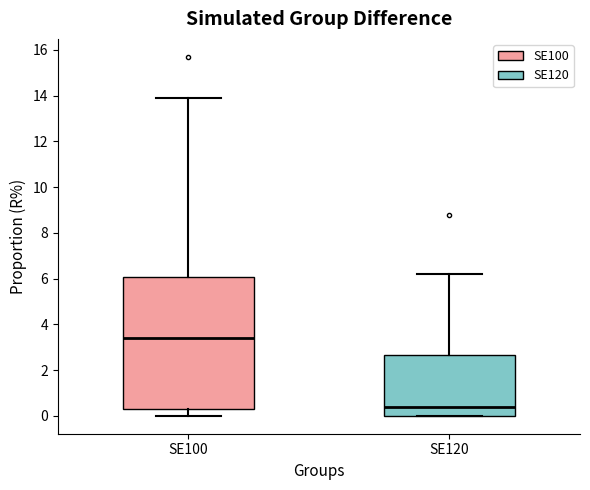

Where is the upper edge of the box for SE100 on the y-axis? The values are not printed on the chart, so give them approximately, as read against the axis.

6.0